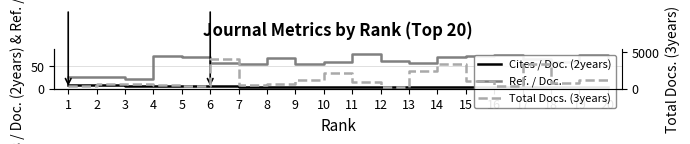

True or false: Cites / Doc. (2years) and Total Docs. (3years) cross at least once.

False